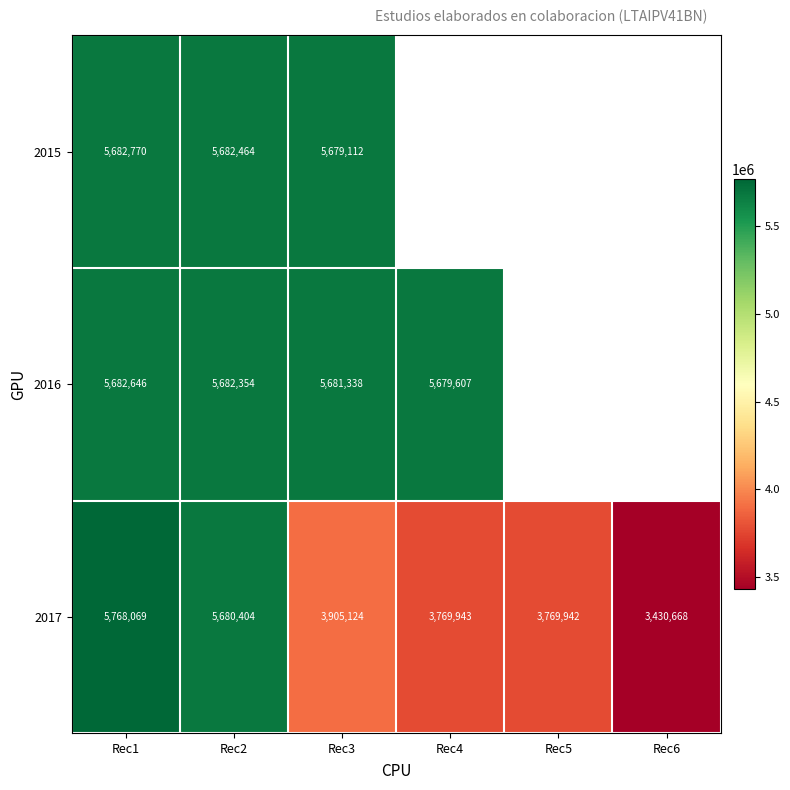

What is the difference between the maximum and minimum values in the 2017 series?

2337401